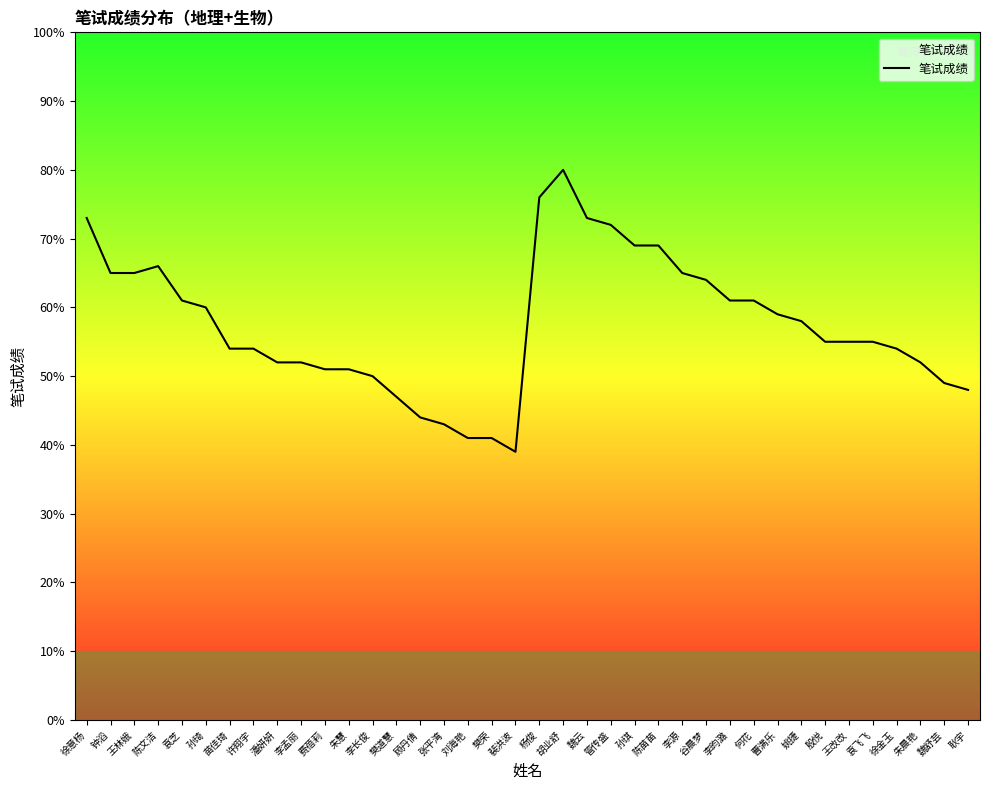

Rank the categories by value from highest to lowest.

胡业舒, 杨俊, 徐意杨, 魏云, 管传盛, 孙琪, 陈苗苗, 陈文洁, 钟滔, 王林娥, 李源, 谷晨梦, 袁芝, 李昀潞, 何花, 孙琦, 曹满乐, 姚捷, 殷悦, 王改改, 袁飞飞, 苗佳琦, 许翔宇, 徐金玉, 潘妍妍, 李孟丽, 朱晨艳, 费蓓莉, 朱慧, 李长俊, 魏舒芸, 耿宇, 樊道慧, 顾丹倩, 张平湾, 刘海艳, 樊荣, 裴洪波